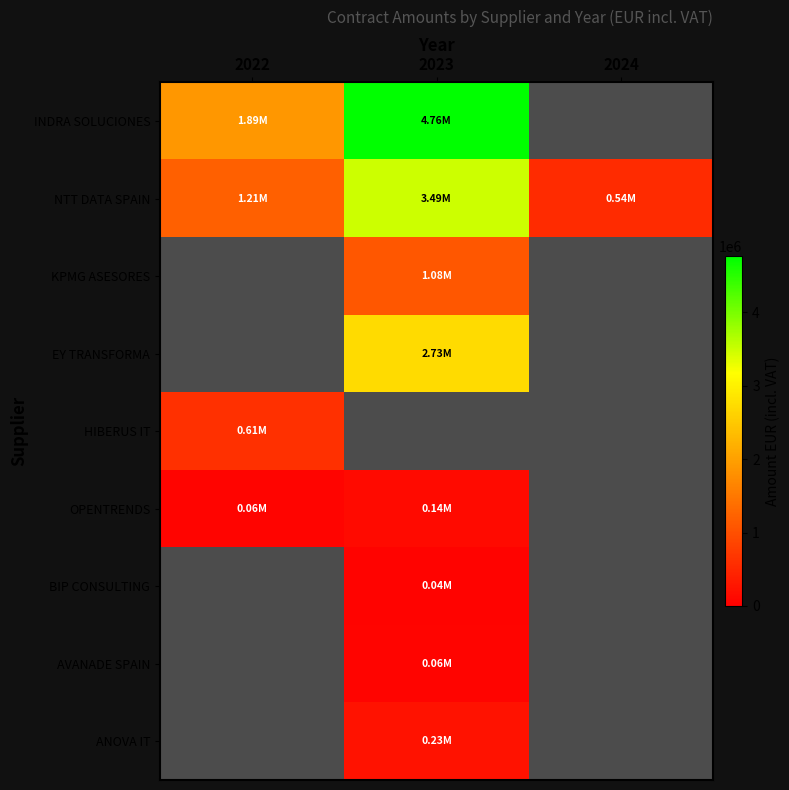

Which label corresponds to the largest value in the chart?

2023